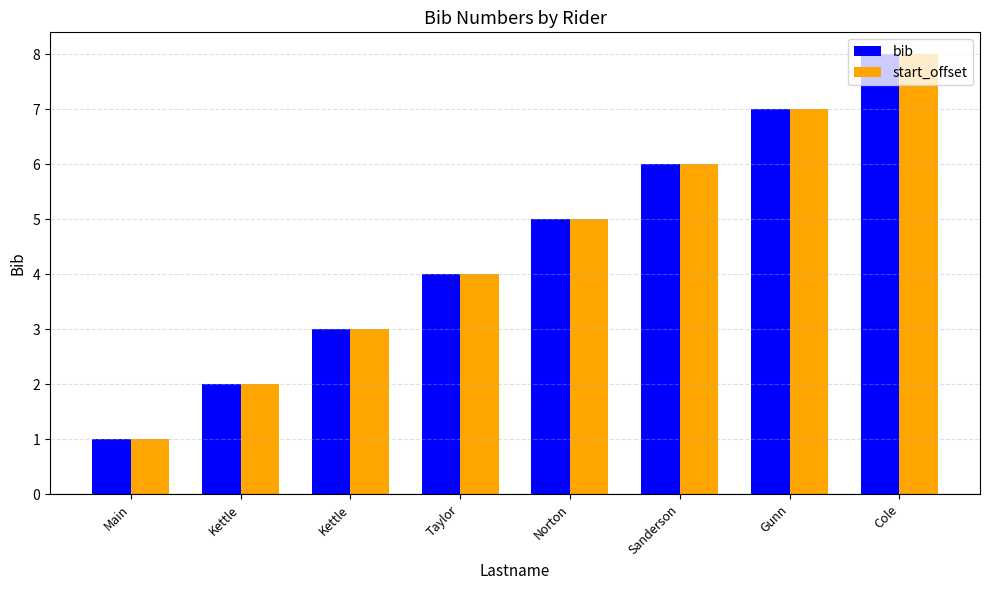

How many bars are there in each group?

2